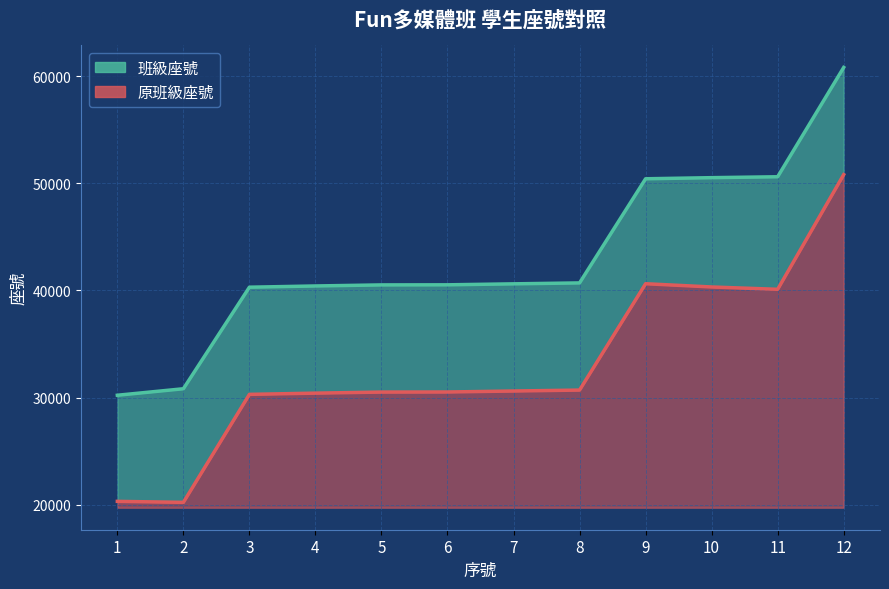

How many distinct data groups are displayed?

2